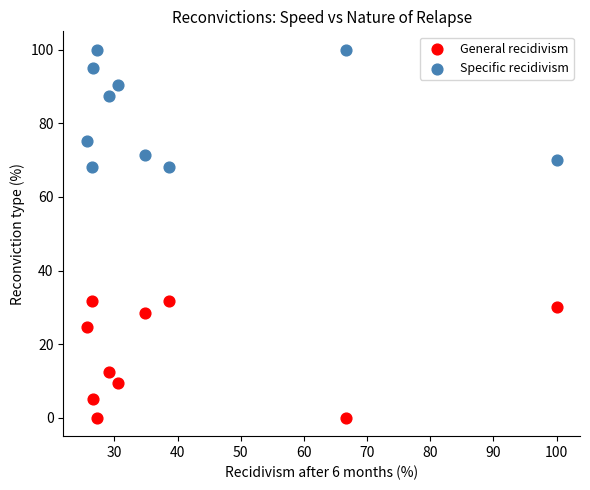

Across all data points, what is the range of Y values (max minus min)?

100.0